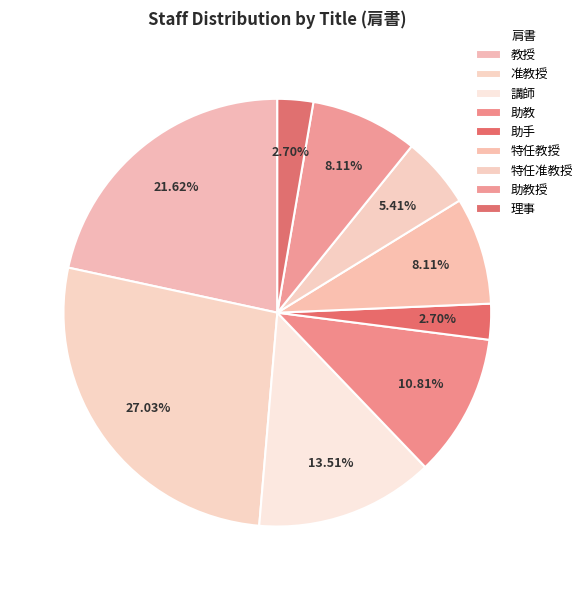

Is there a majority slice in this chart?

No